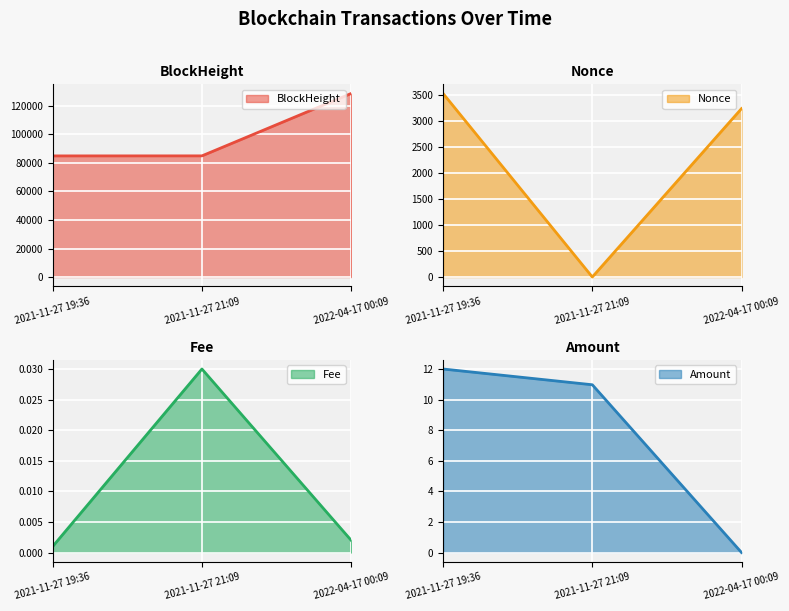

Rank the categories by Fee value from highest to lowest.

2021-11-27 21:09, 2022-04-17 00:09, 2021-11-27 19:36